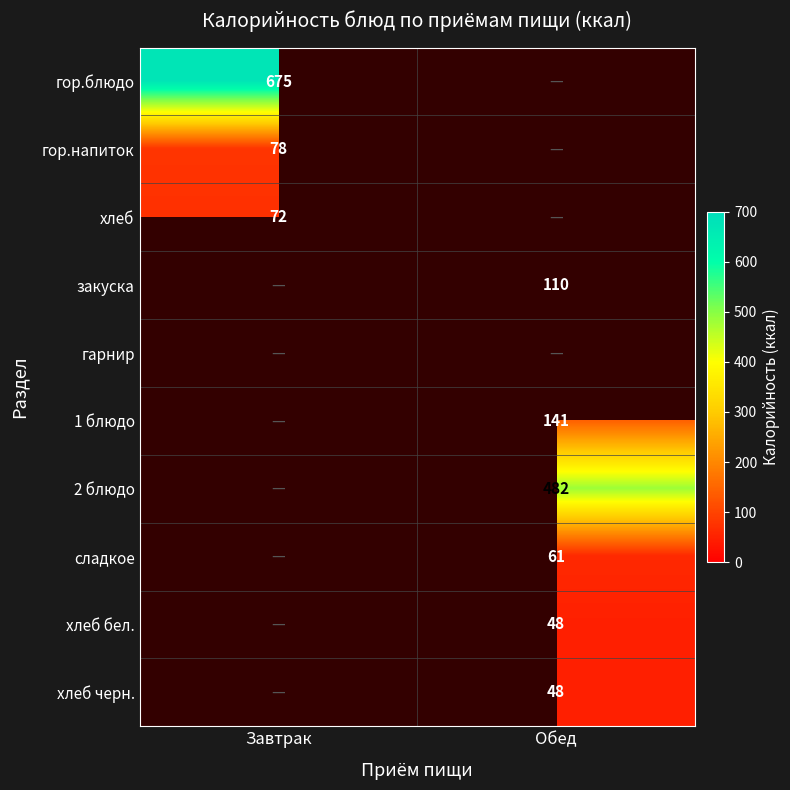

Is it true that хлеб черн. equals 72 at Обед?

False